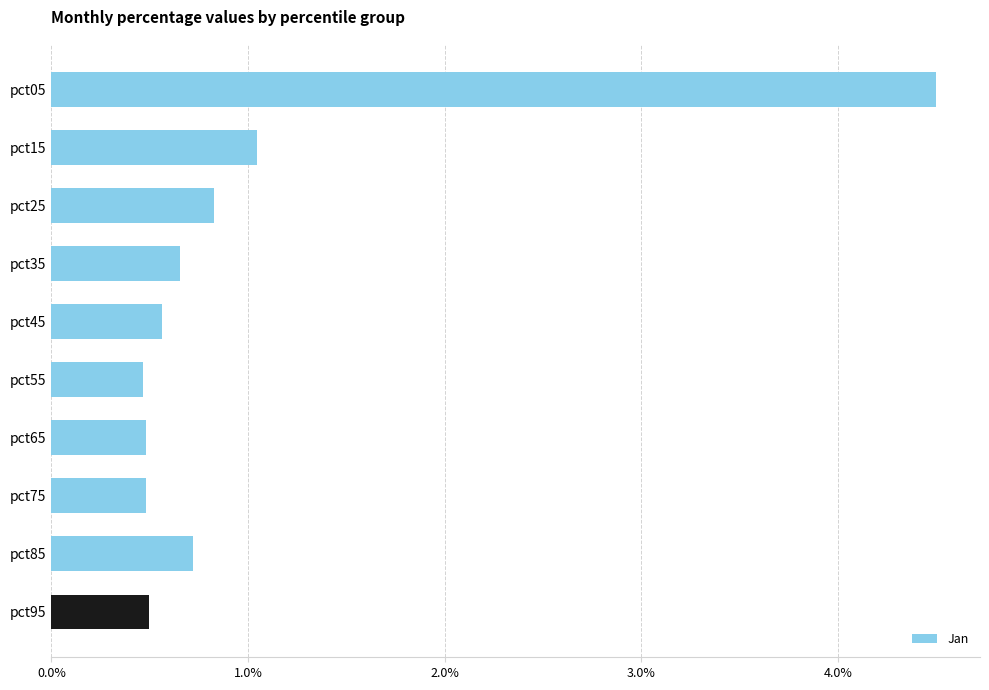

Reading bottom to top, extract all data points from this chart.

0.5	0.7	0.5	0.5	0.5	0.6	0.7	0.8	1.0	4.5